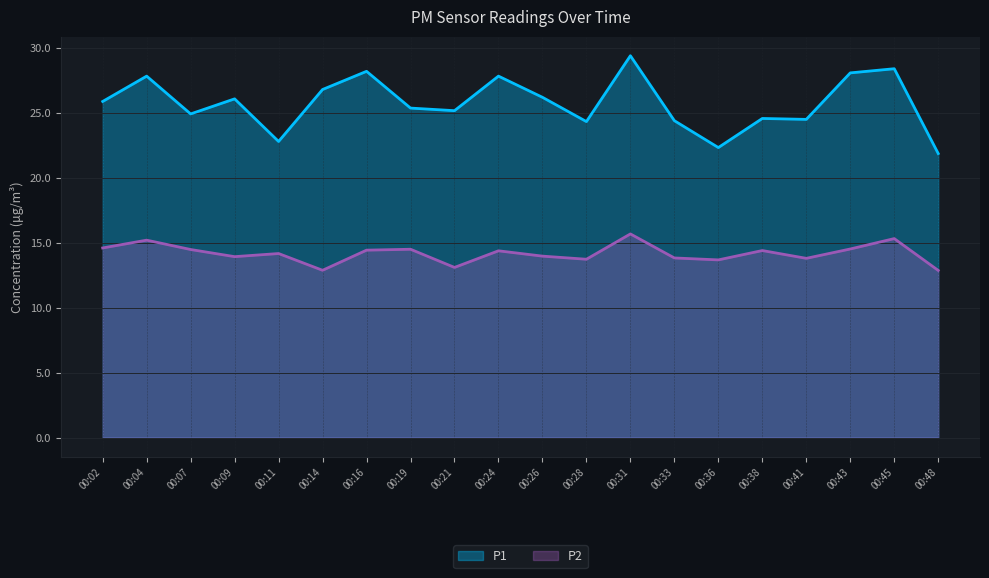

True or false: P1 has a value of 9.1 at 00:36.

False